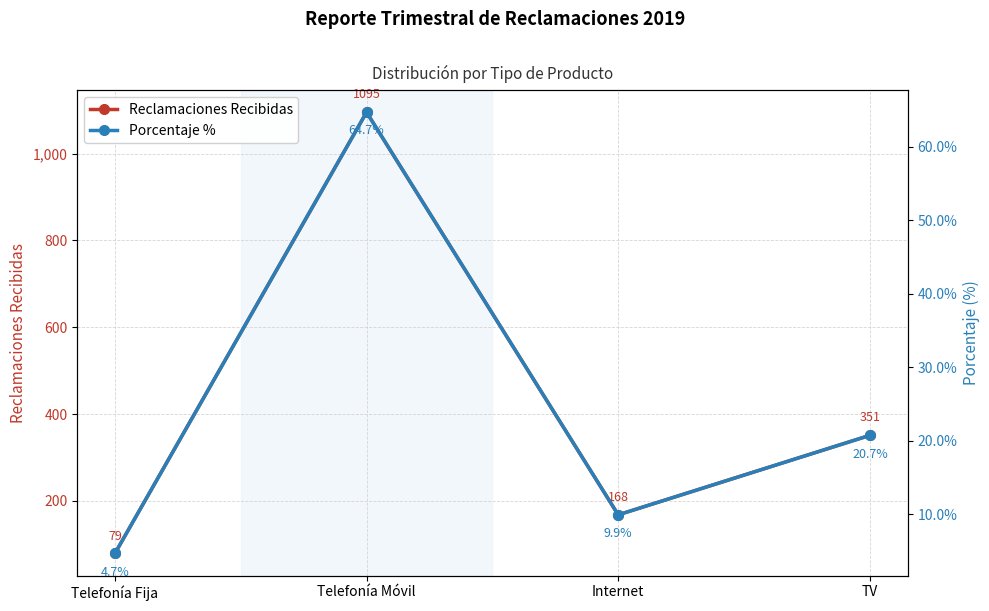

True or false: Porcentaje % has more than 2 points higher than both neighbors.

False